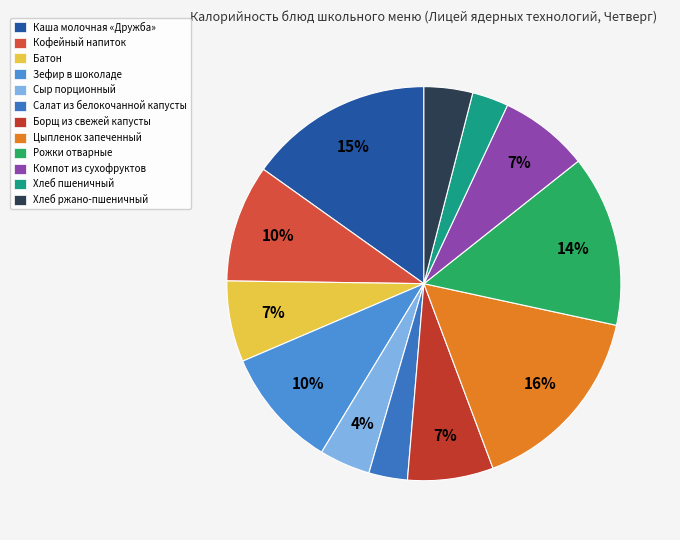

Count the number of slices in the pie.

12